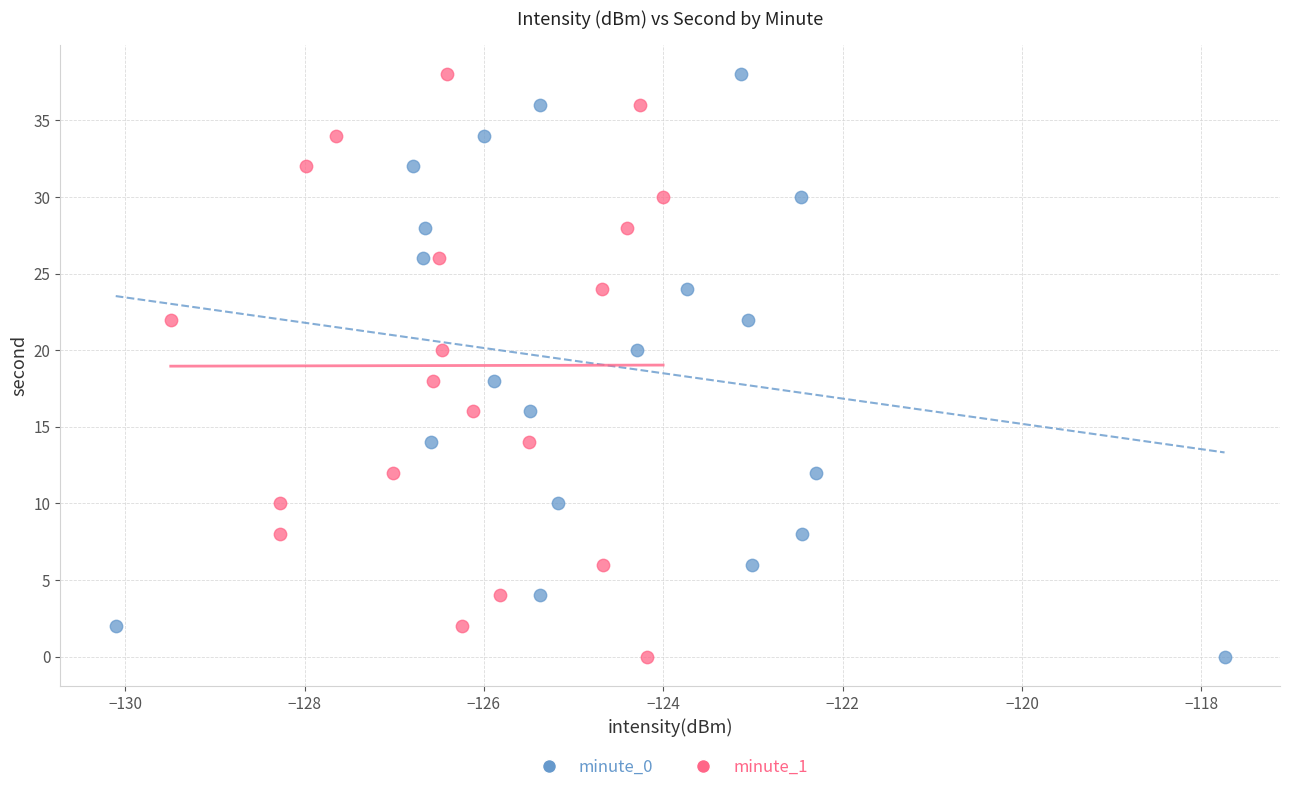

What are all the series names shown in the legend?

minute_0, minute_1